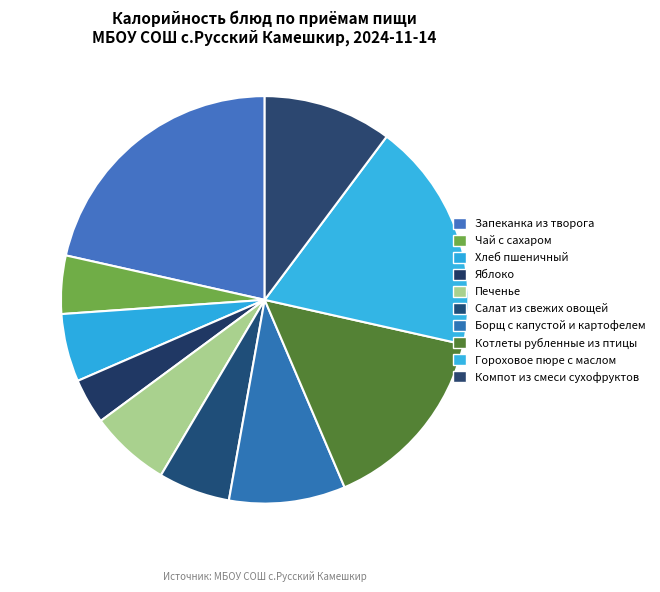

Is the sum of Печенье and Компот из смеси сухофруктов greater than half?

No